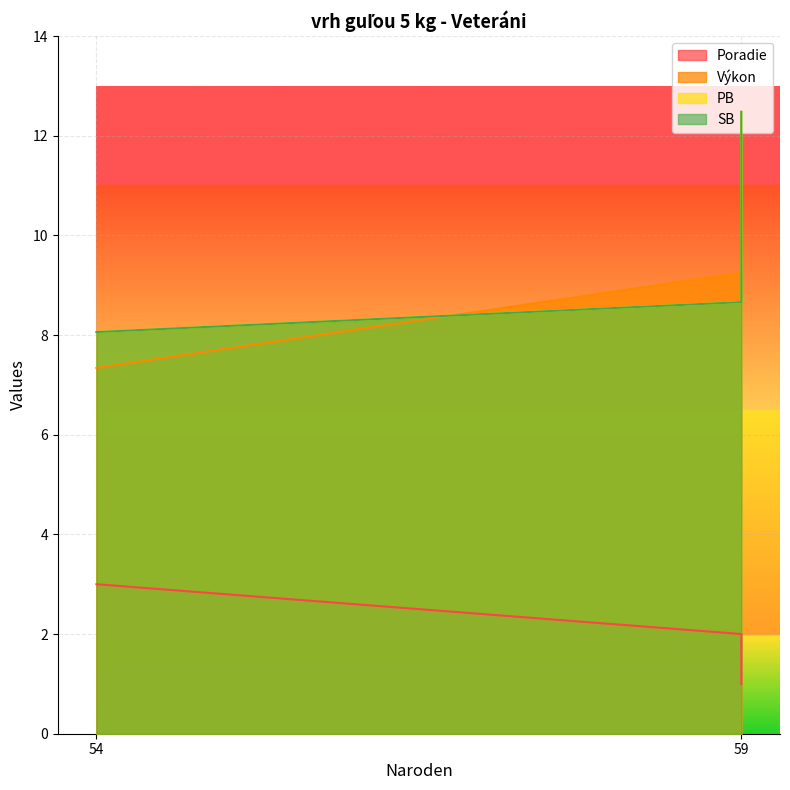

Reading right to left, what are all the values shown in this chart?

Poradie: 54=3.0	59=2.0	59=1.0
Výkon: 54=7.3	59=9.2	59=11.7
PB: 54=8.1	59=8.7	59=12.5
SB: 54=8.1	59=8.7	59=12.5